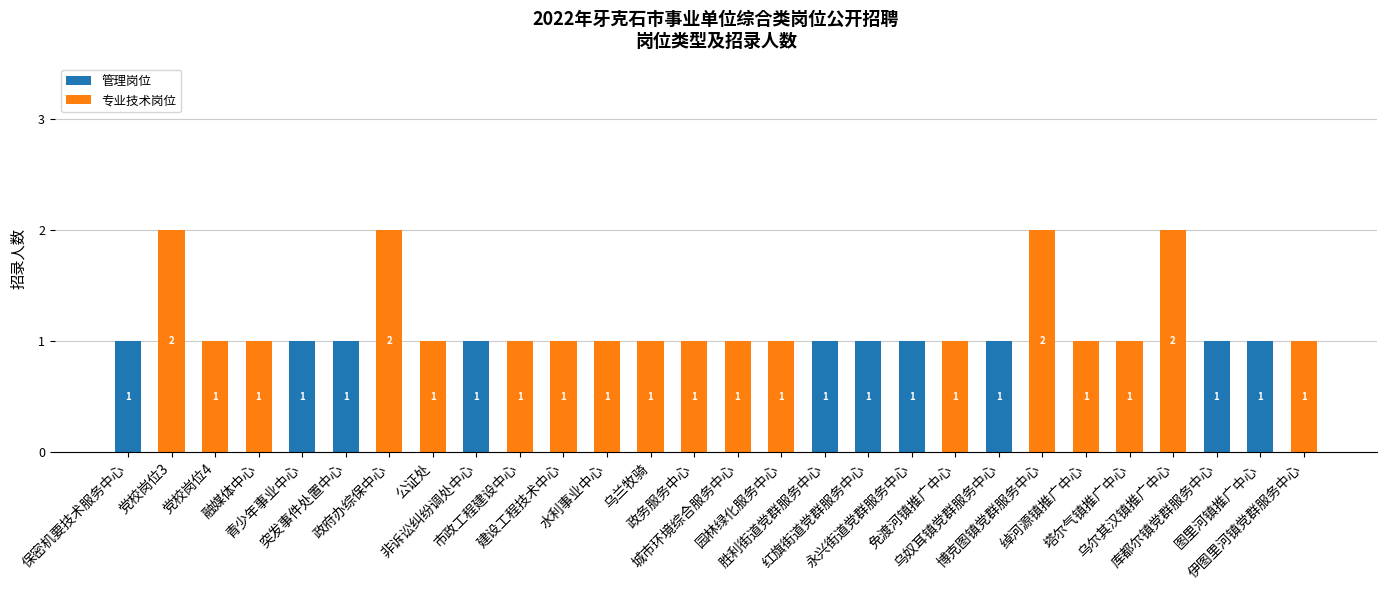

How many 管理岗位 values are between 0 and 1?

28